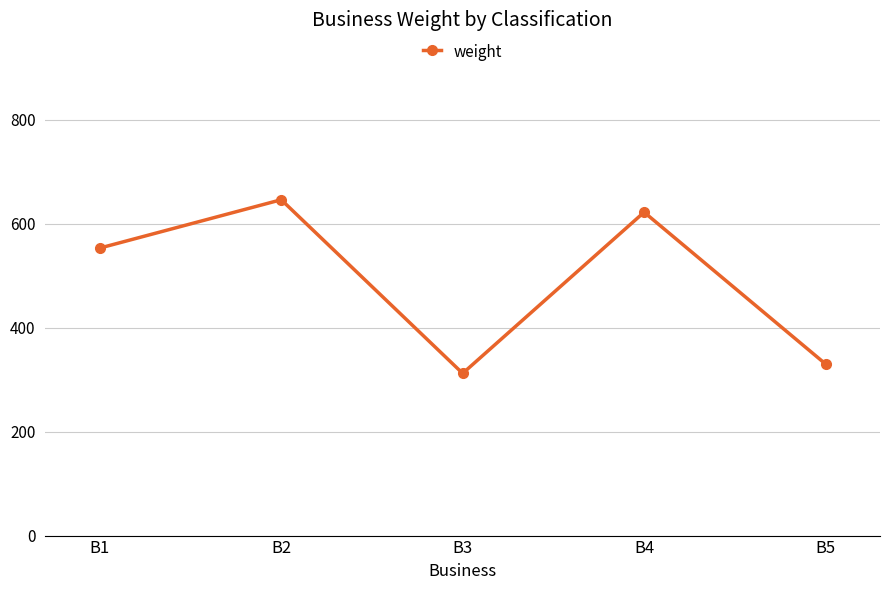

Is it true that the value at B5 is 330?

True